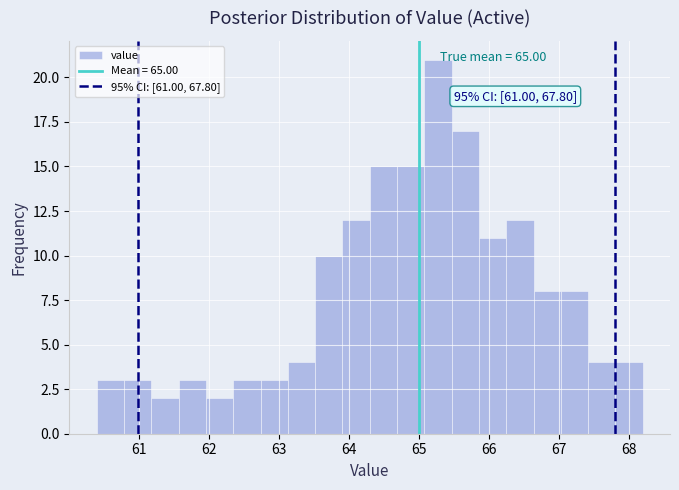

Read against the x-axis, roughly where is the centre of the tallest bar?

65.3